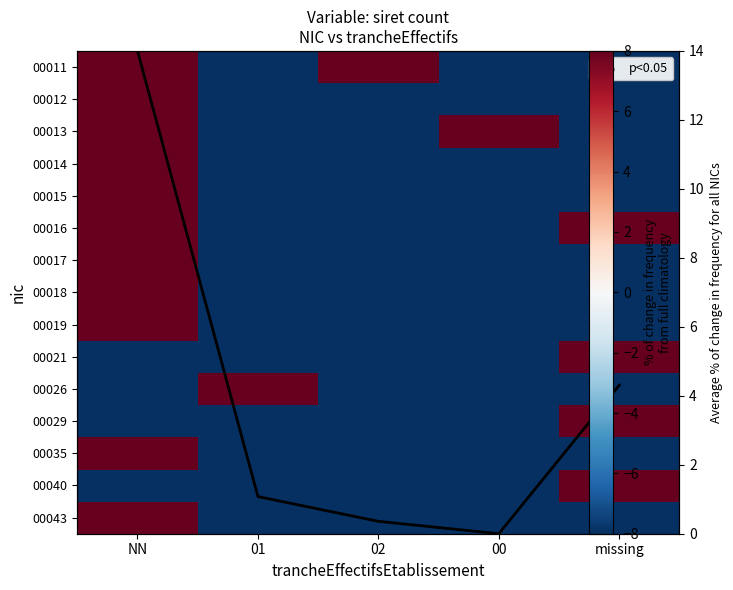

Is it true that 00043 equals -100.0 at 01?

True